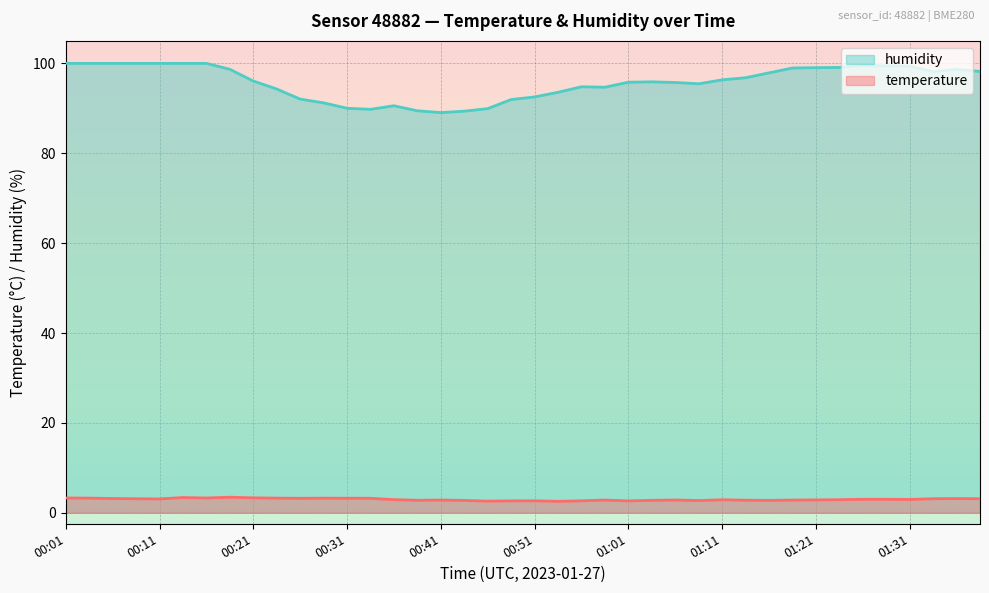

In temperature, how many points are lower than both neighbors (excluding endpoints)?

10